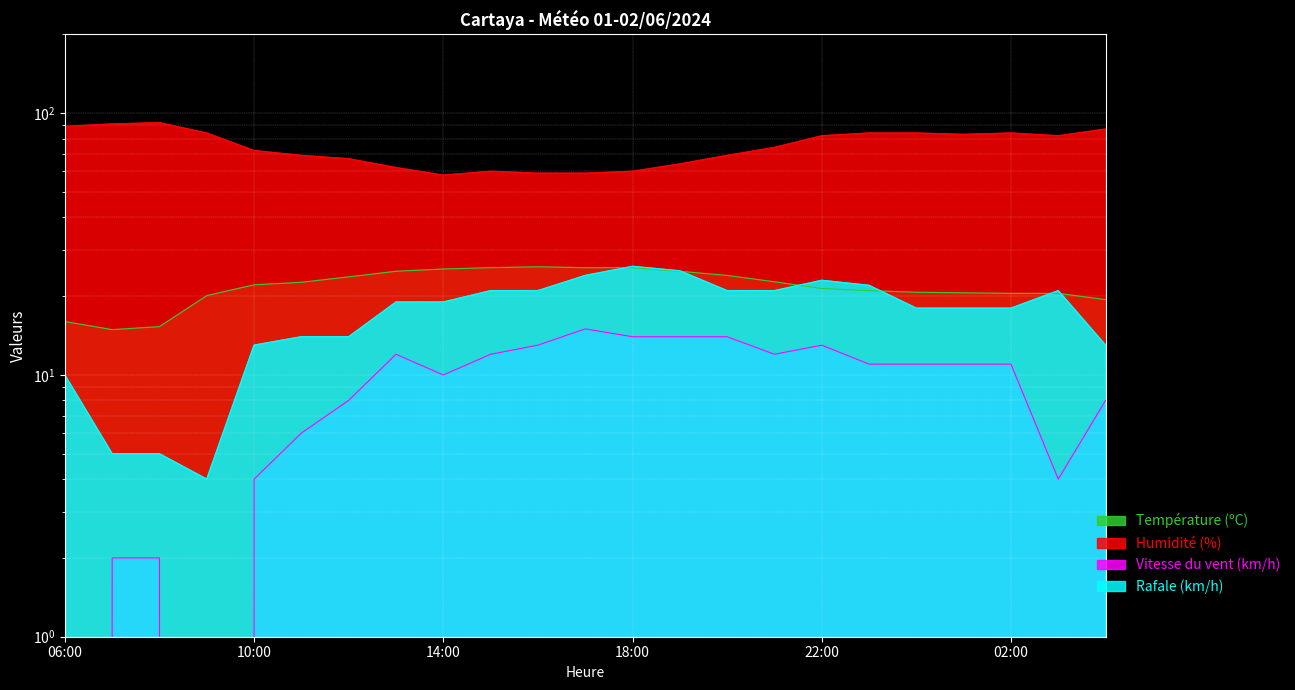

At which category does Rafale (km/h) reach its first local valley?

09:00